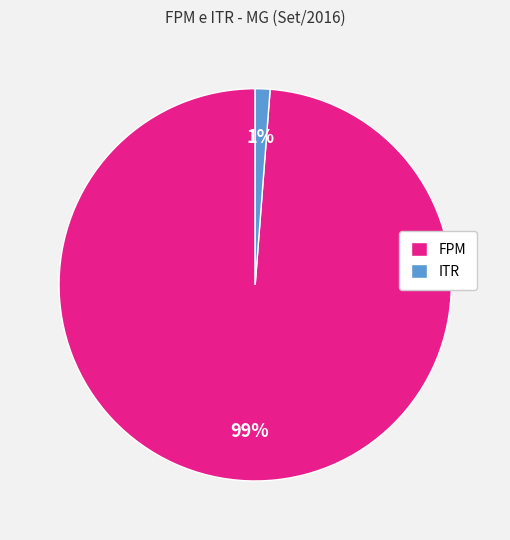

Between FPM and ITR, which is larger?

FPM